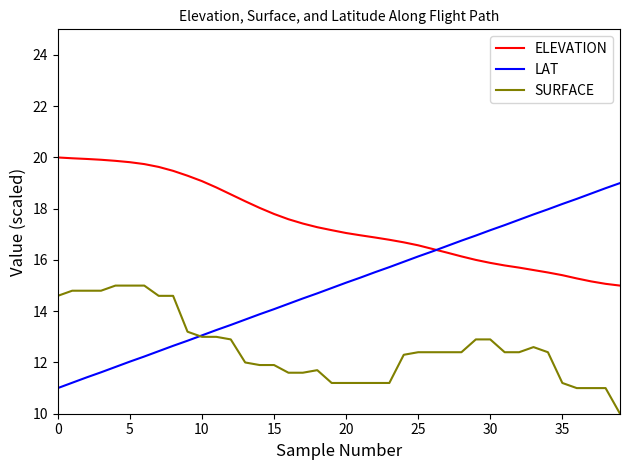

Rank the series by their average value, from lowest to highest.

SURFACE, LAT, ELEVATION